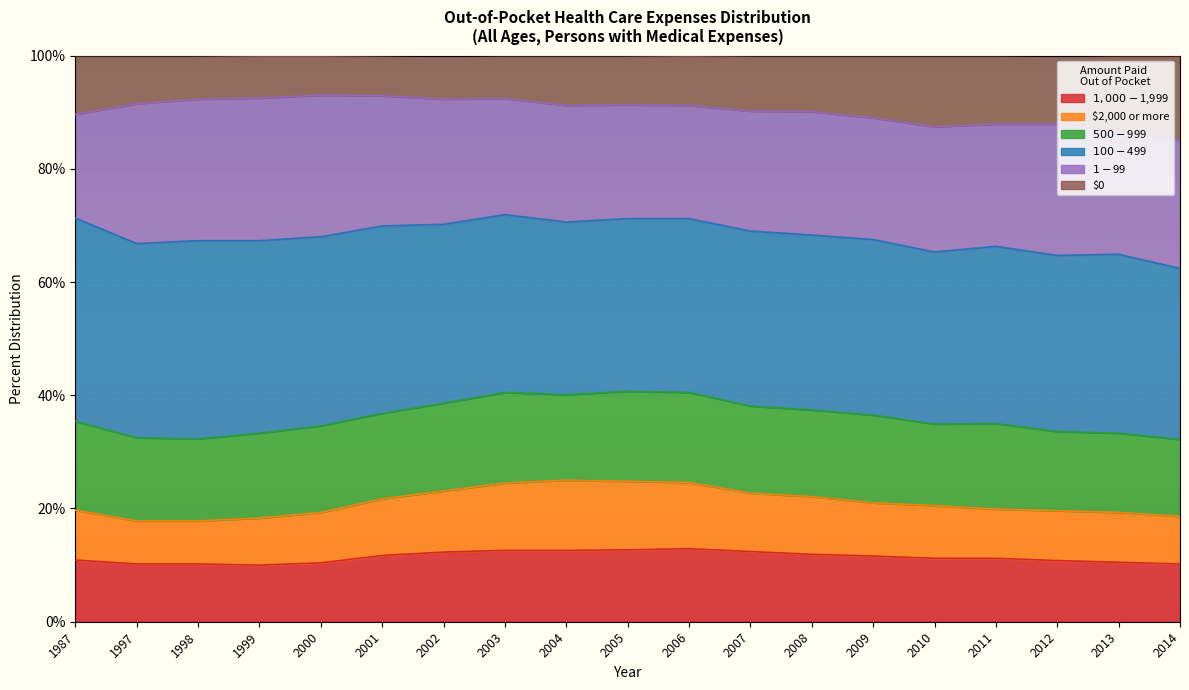

What is the total value across all series at 1999?

99.9